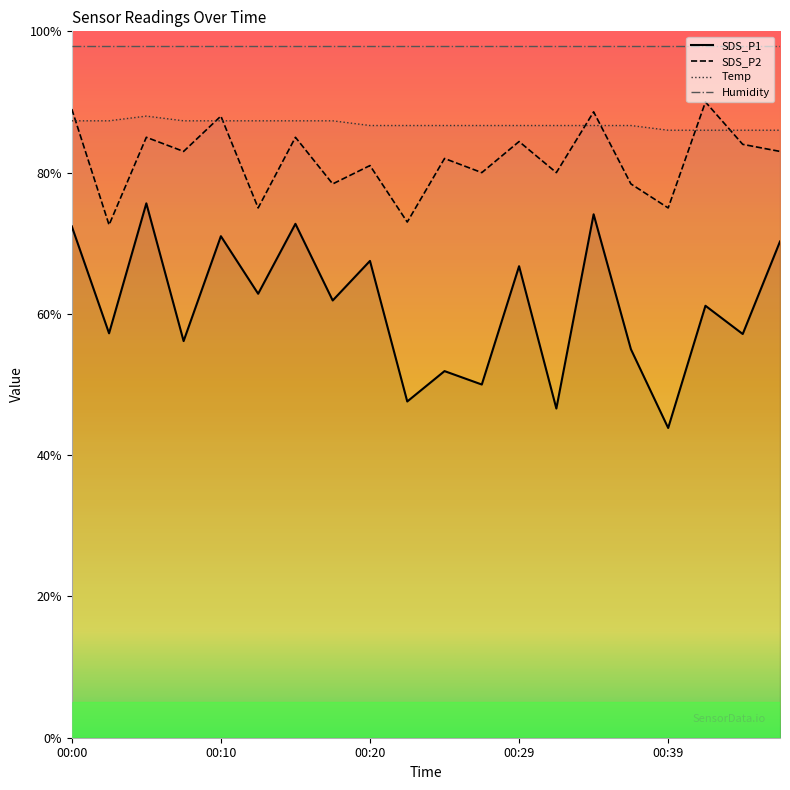

What is the difference between the maximum and second lowest values in the SDS_P2 series?

17.0